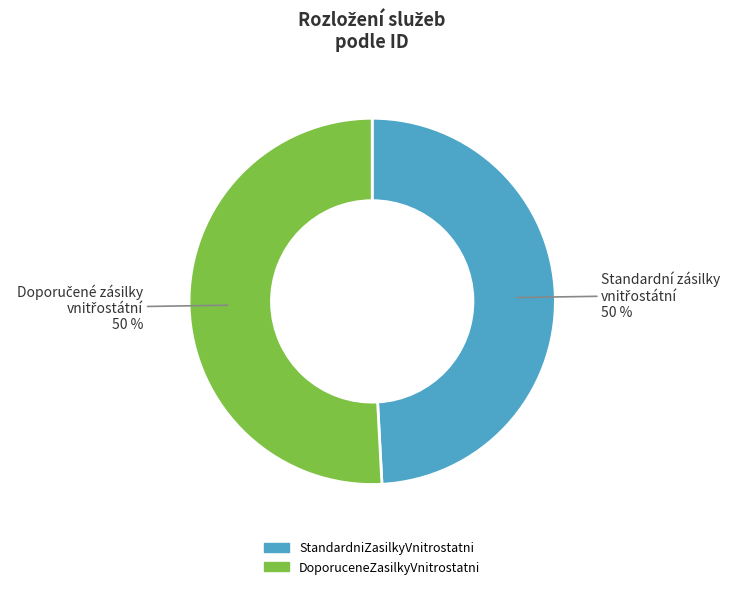

To the nearest percent, what is the average slice percentage?

50%